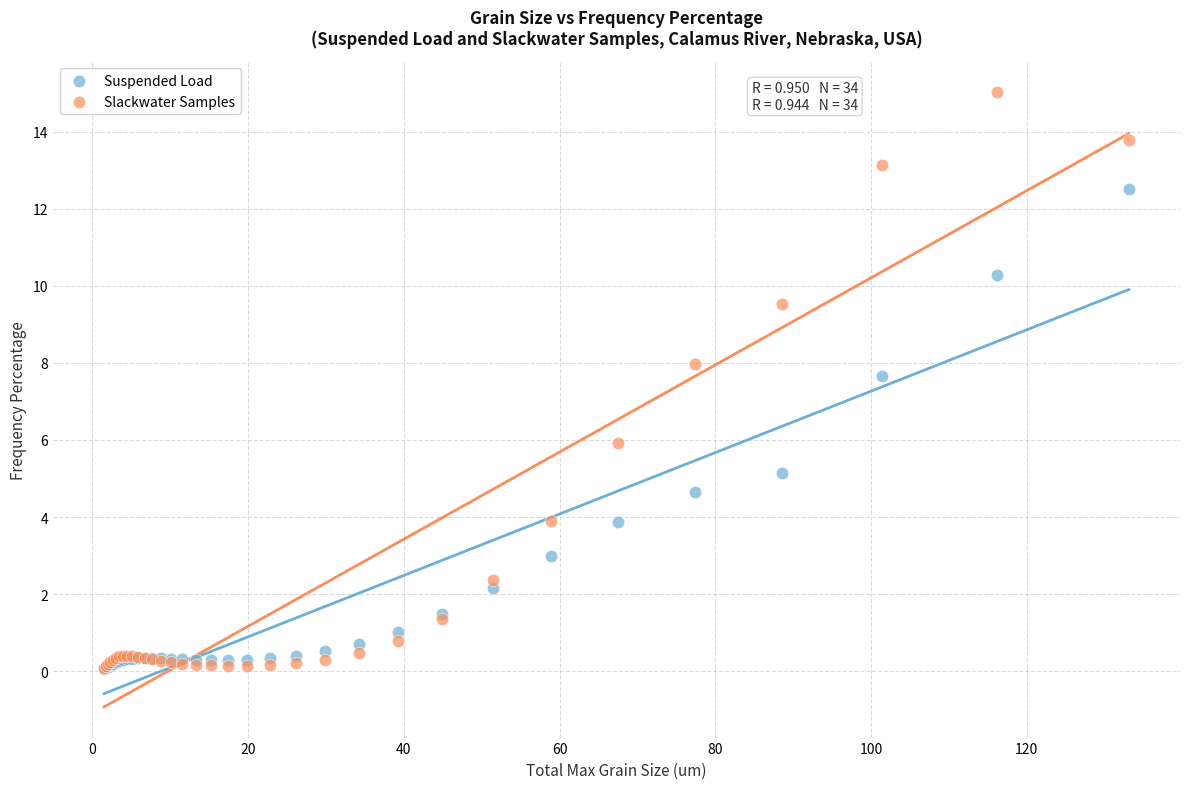

Which series has the widest spread of Y values?

Slackwater Samples